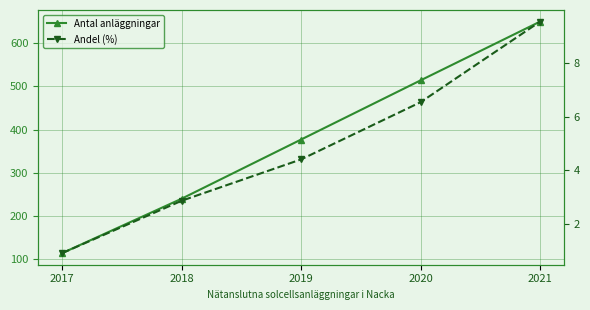

Which series changed the most between 2017 and 2019?

Antal anläggningar